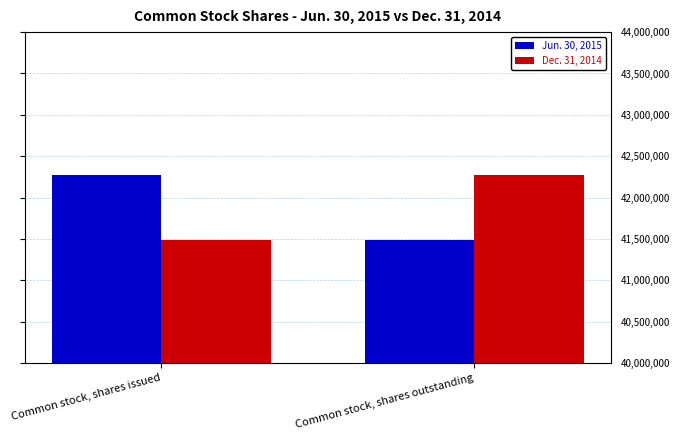

Are the bars grouped side by side (vs. stacked)?

Yes